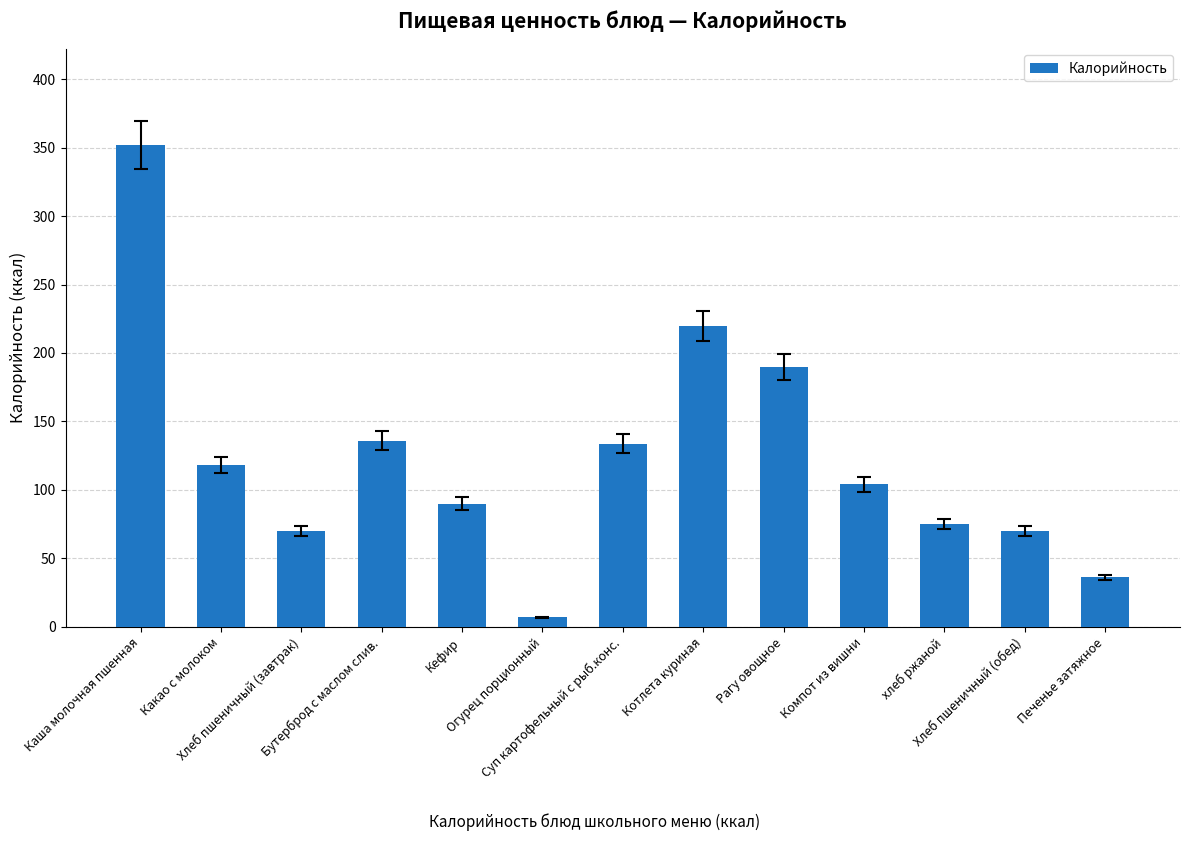

Where is the data nearest to the value 179?

Рагу овощное